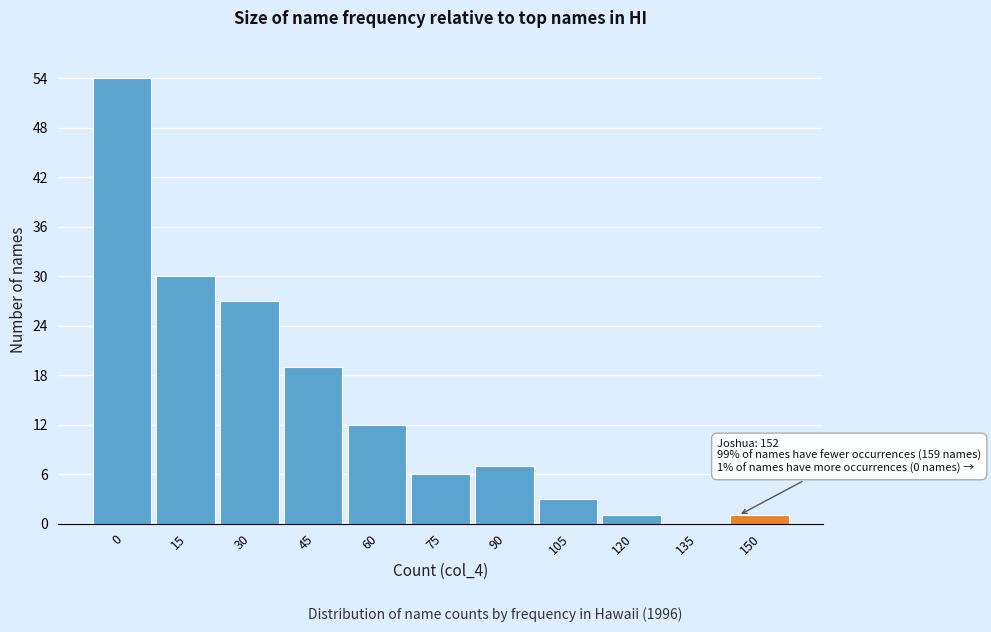

Reading right to left, transcribe all the data shown in this chart.

150=1	135=0	120=1	105=3	90=7	75=6	60=12	45=19	30=27	15=30	0=54